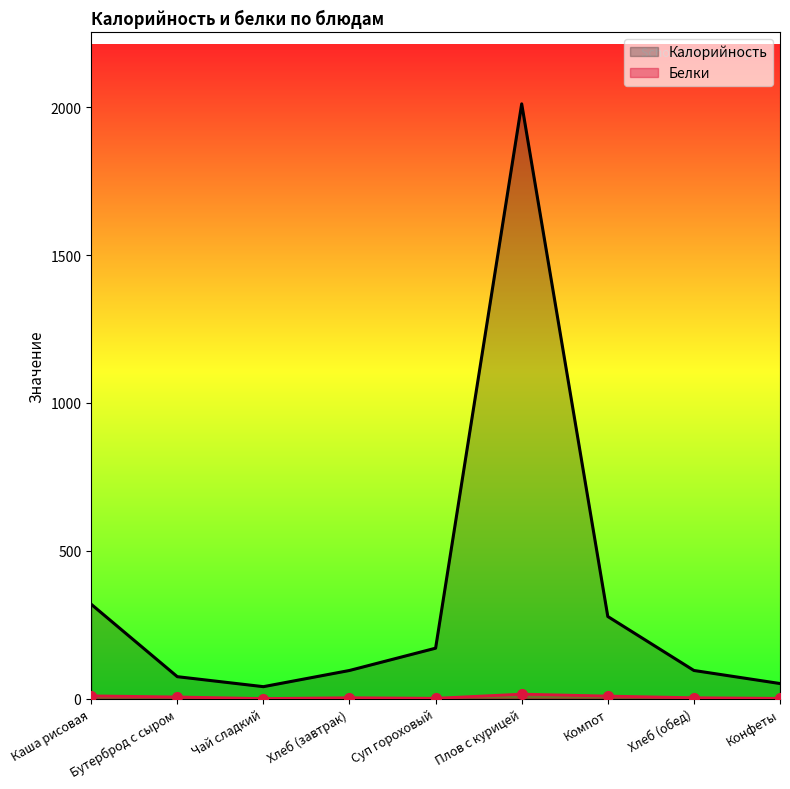

Rank the series by their maximum value, from lowest to highest.

Белки, Калорийность